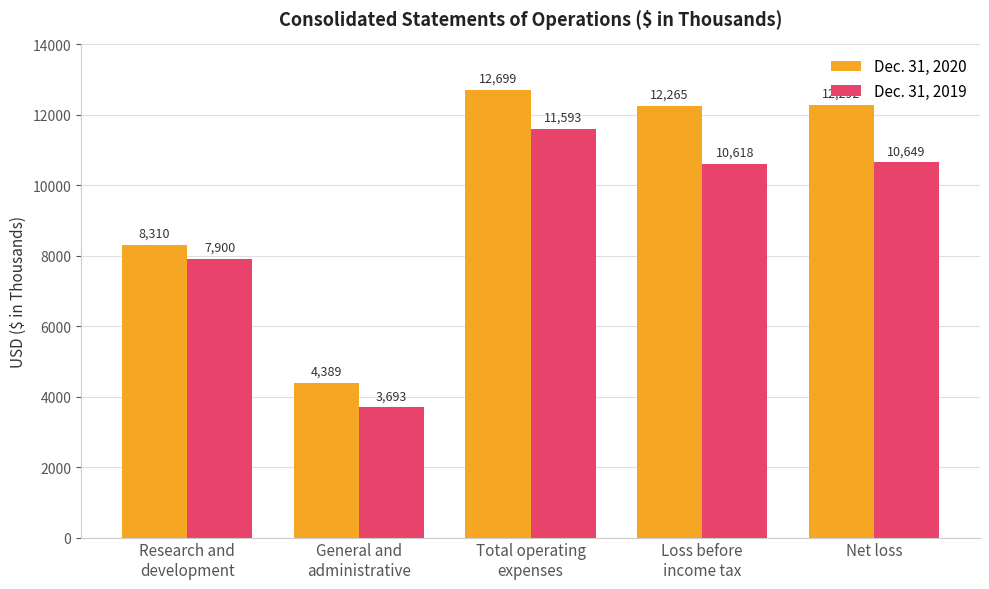

What is the label of the 4th bar from the right?

General and
administrative